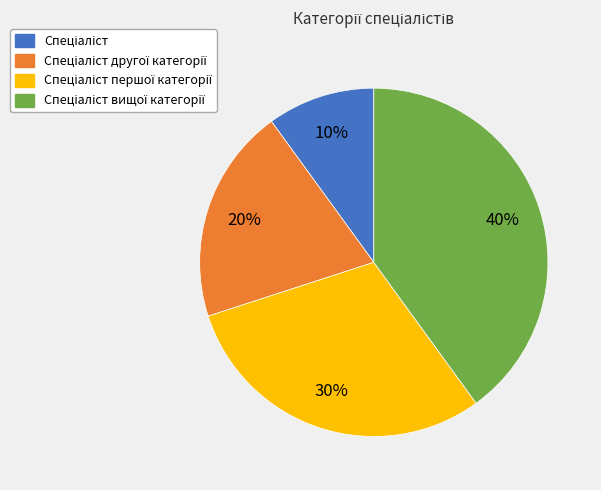

How many segments does this pie chart have?

4